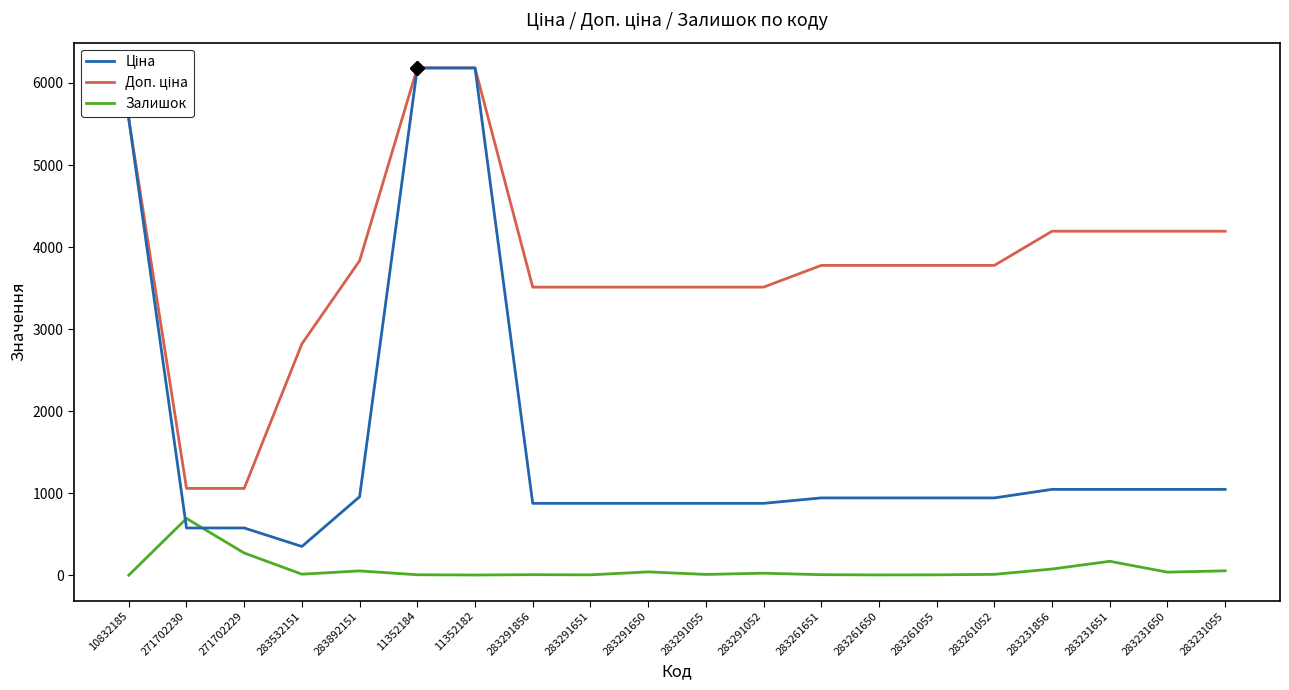

What is the spread (max minus min) of values at 271702230?

481.9